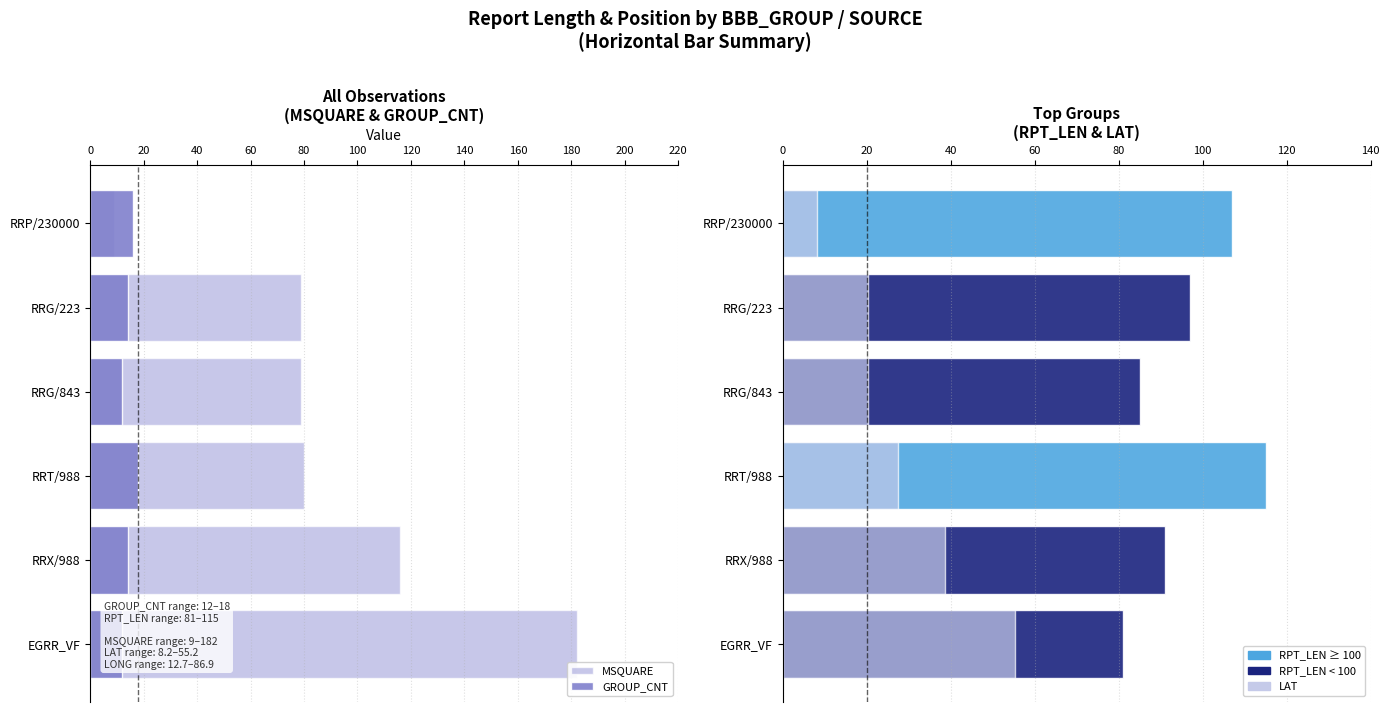

What is the highest value of the LAT series?

55.2